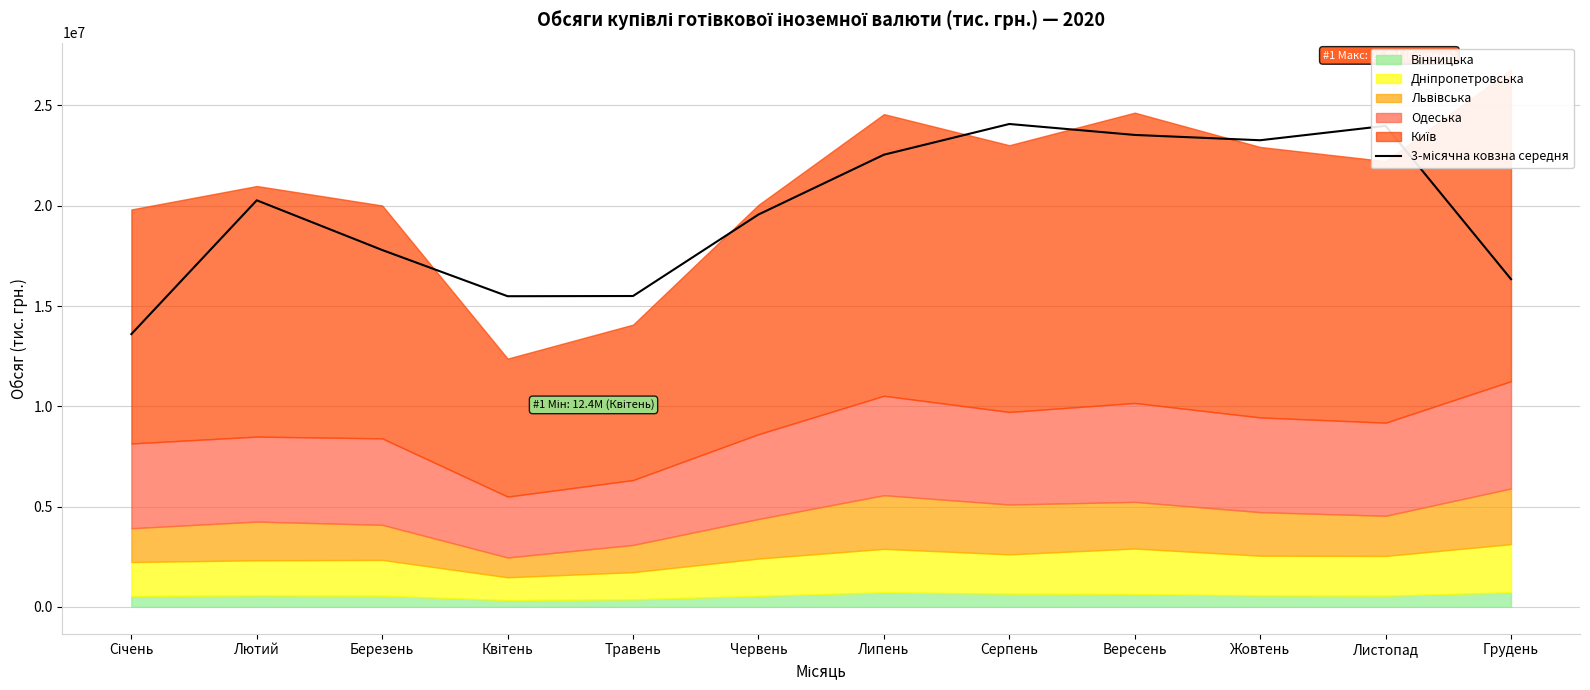

Reading left to right, list all the values displayed in this chart.

Січень=13600195.4	Лютий=20271833.9	Березень=17793131.7	Квітень=15489203.6	Травень=15499749.3	Червень=19563197.3	Липень=22545246.9	Серпень=24077242.6	Вересень=23531363.7	Жовтень=23266723.9	Листопад=23983923.4	Грудень=16339853.1